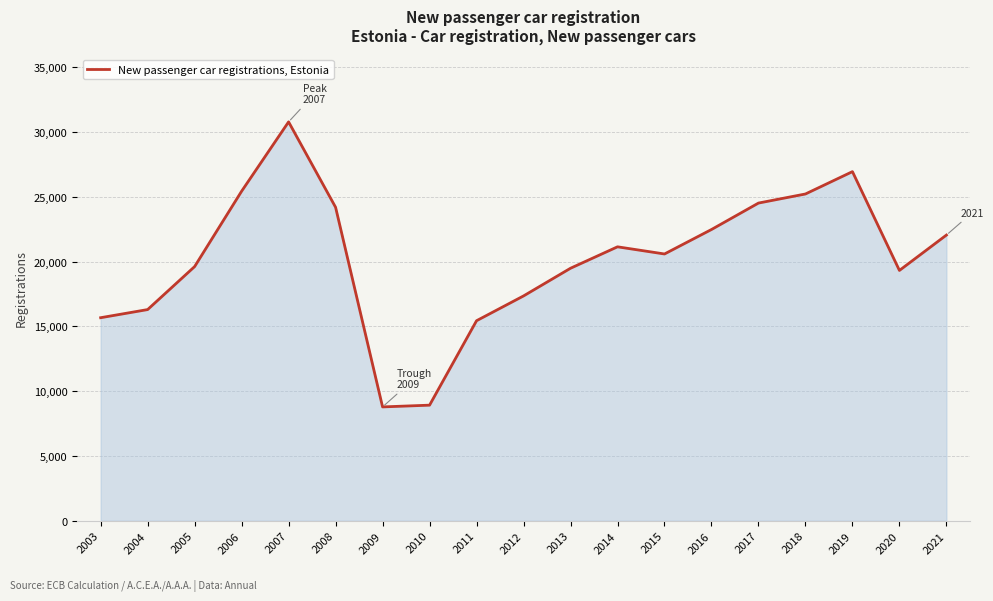

What is the average value?

20230